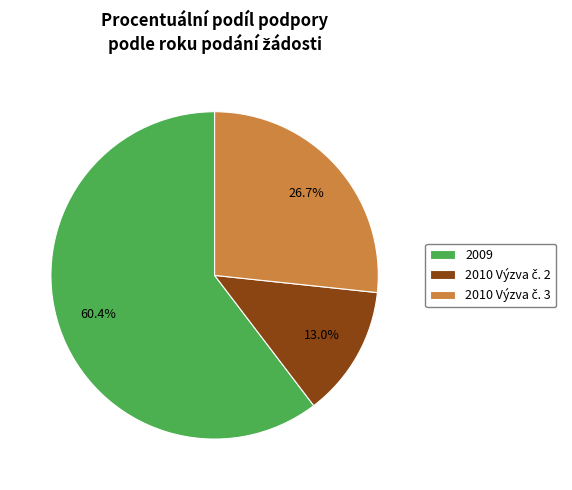

How many slices are in this pie chart?

3